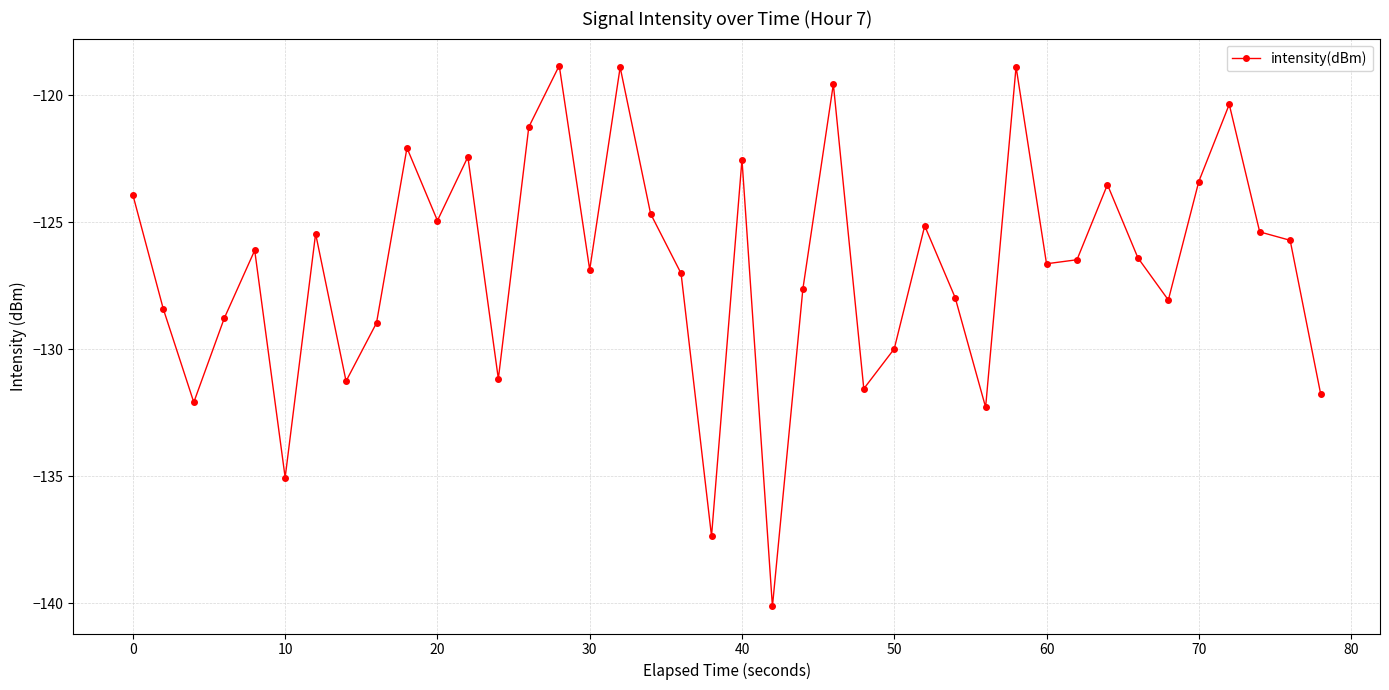

What is the smallest value displayed?

-140.1